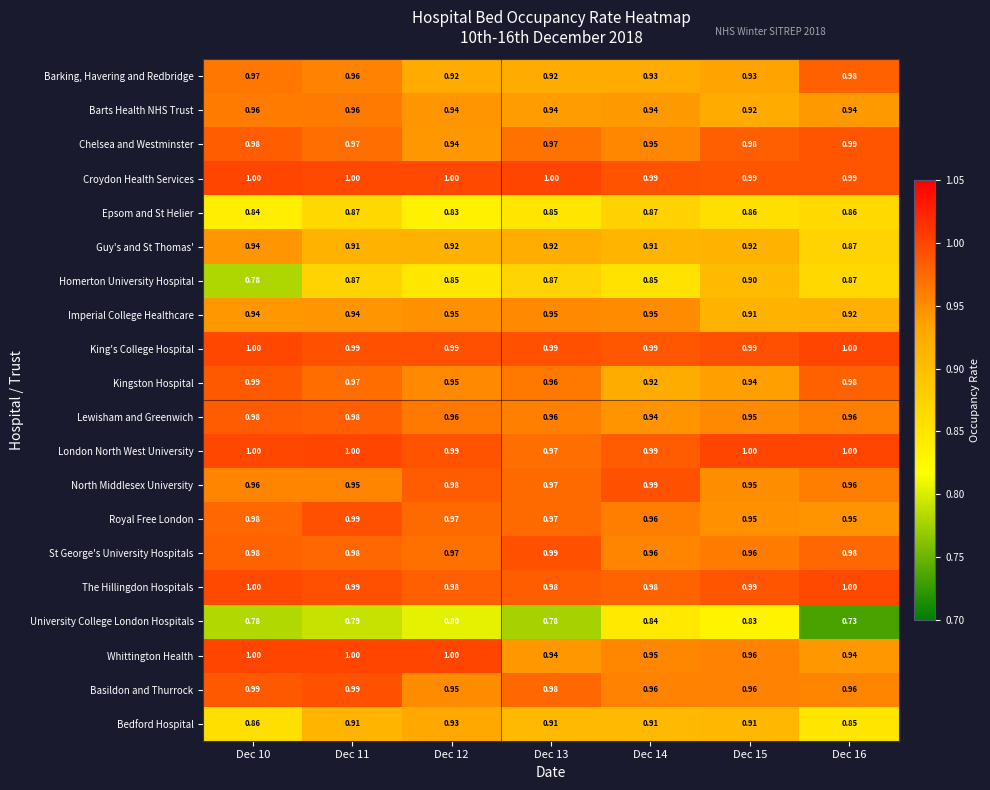

Which series has the largest range (max minus min)?

Homerton University Hospital